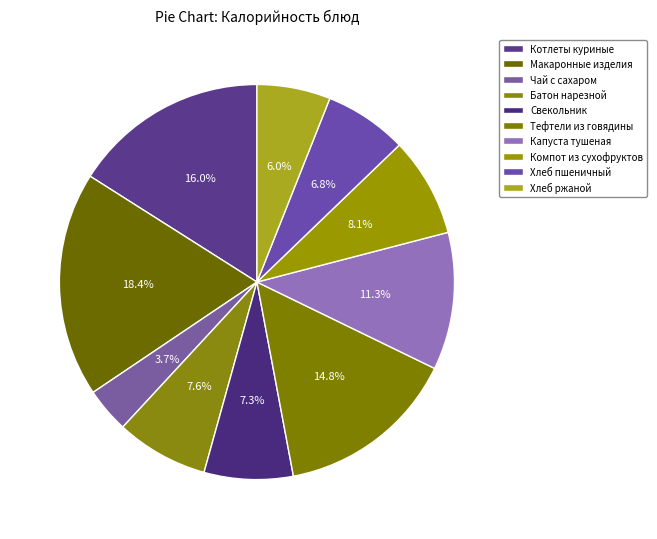

To the nearest percent, what is the average slice percentage?

10%